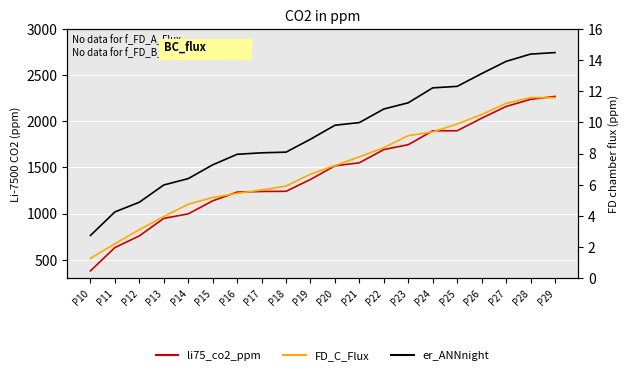

Where is er_ANNnight nearest to the value 1754?

P19